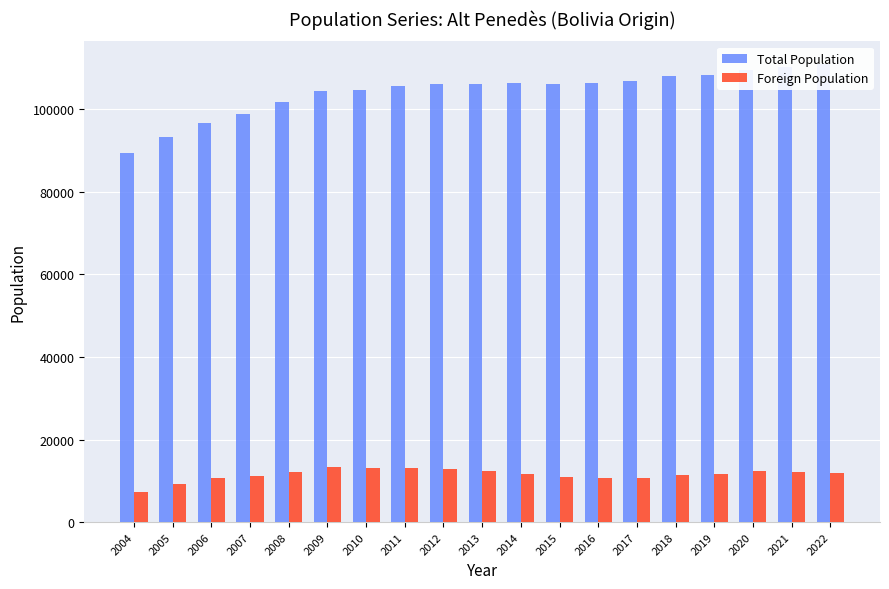

Which series changed the most between 2006 and 2018?

Total Population